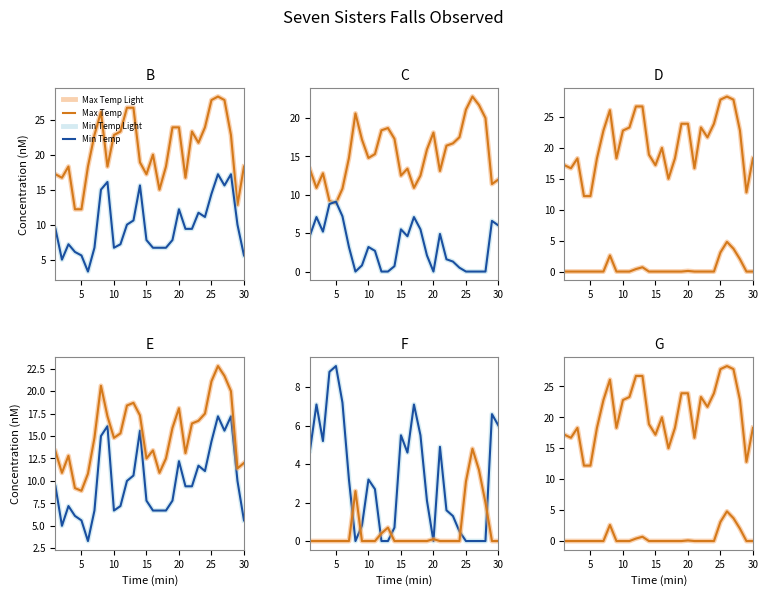

The value of Cool Deg Days (°C) at 28 is 1.0. True or false?

False